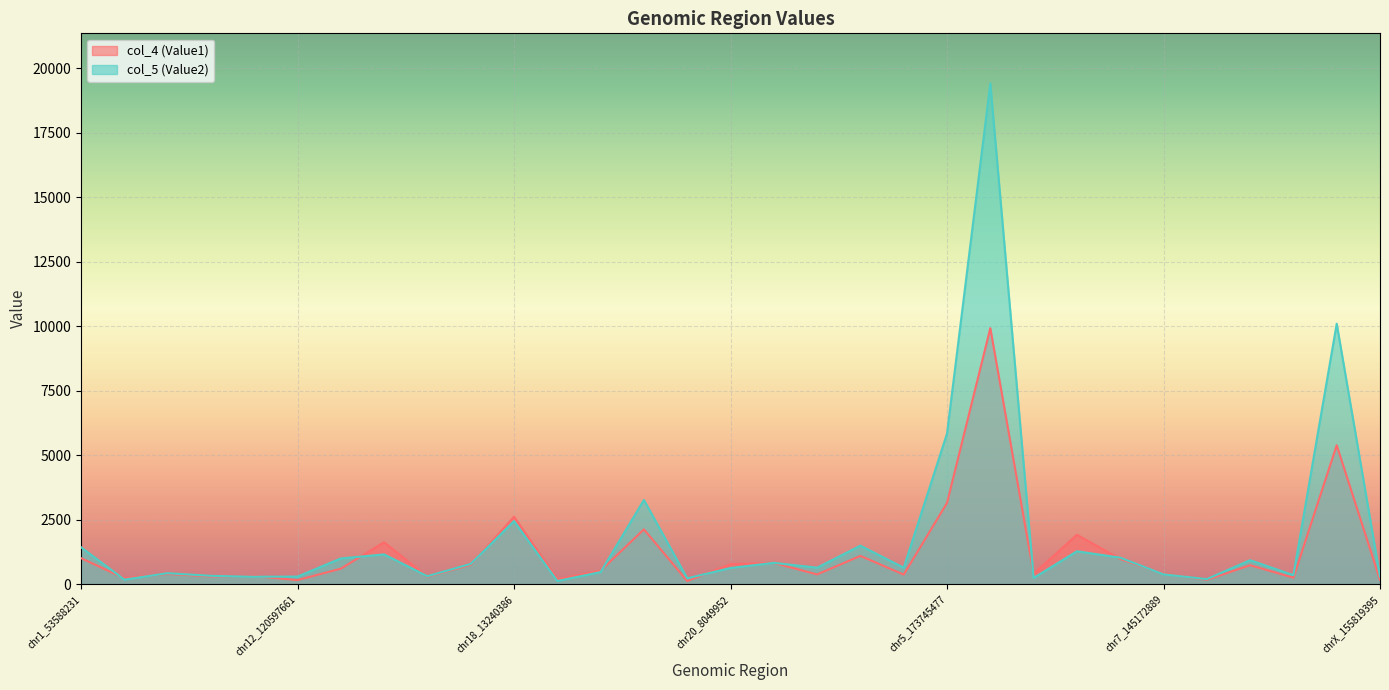

Reading left to right, transcribe all the data shown in this chart.

col_4 (Value1): 1010.1	229.6	396.0	298.1	313.7	158.0	601.4	1625.1	290.3	751.6	2613.0	189.0	523.7	2124.3	122.3	775.2	822.6	377.6	1097.0	371.9	3148.9	9925.3	400.6	1914.7	977.9	406.4	169.7	734.8	251.7	5386.6	167.3
col_5 (Value2): 1432.1	177.1	424.6	323.2	288.3	294.4	997.3	1153.8	308.8	786.3	2444.7	124.1	467.9	3264.2	227.9	627.7	827.0	639.1	1493.2	638.1	5838.9	19413.5	240.3	1276.0	1027.1	382.0	195.3	929.7	348.5	10097.8	291.7